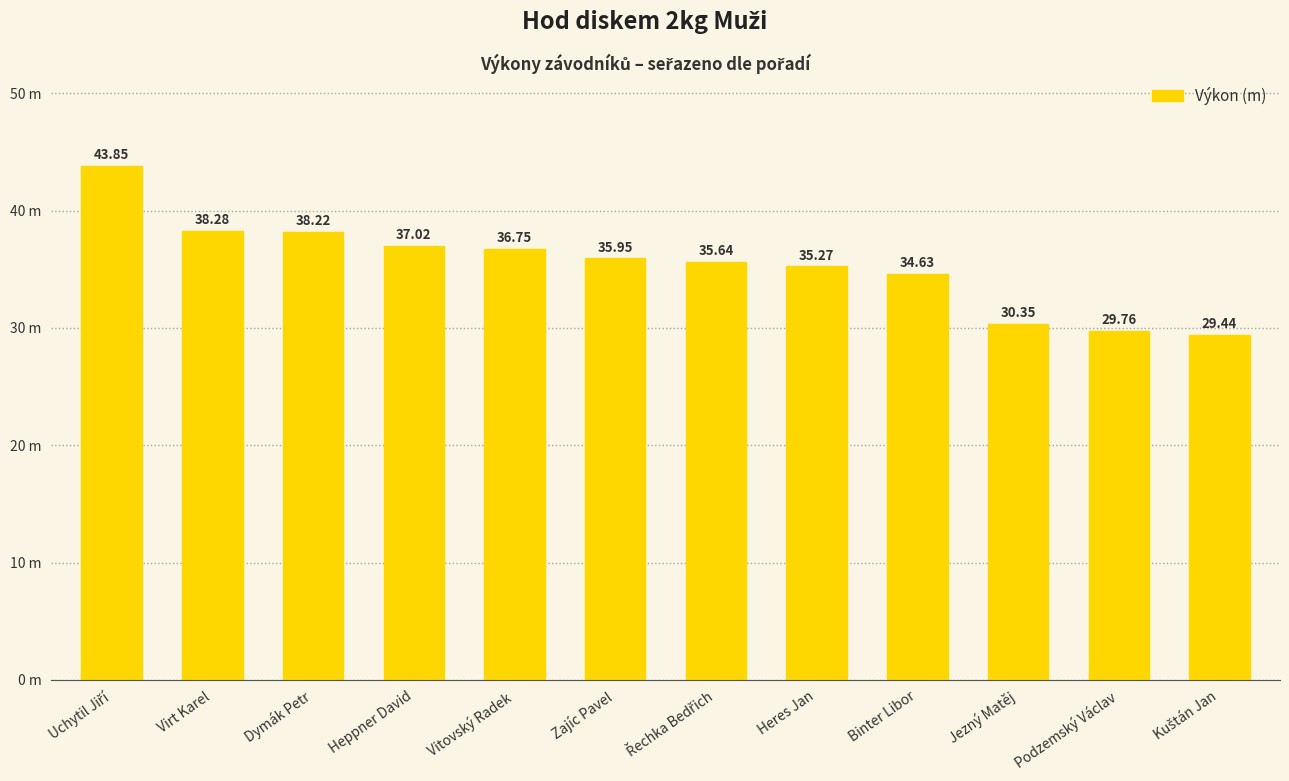

Does the chart contain any negative values?

No